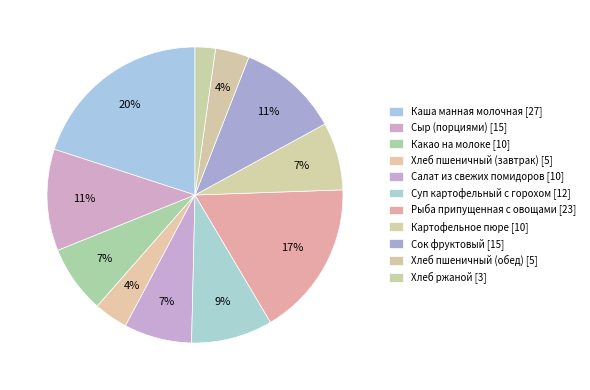

How many slices are in this pie chart?

11